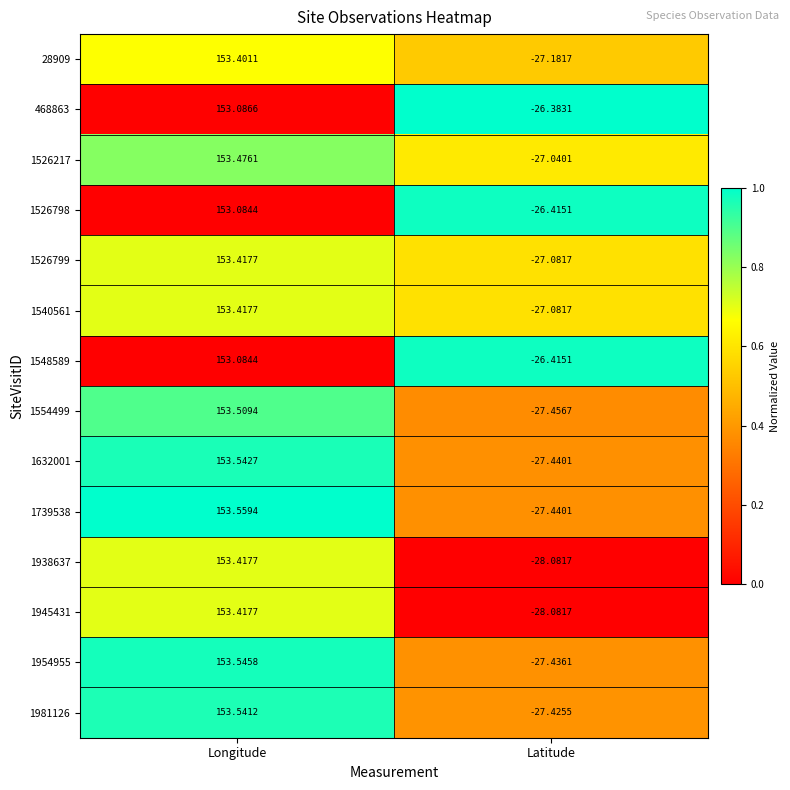

Which series has the largest total across all categories?

468863